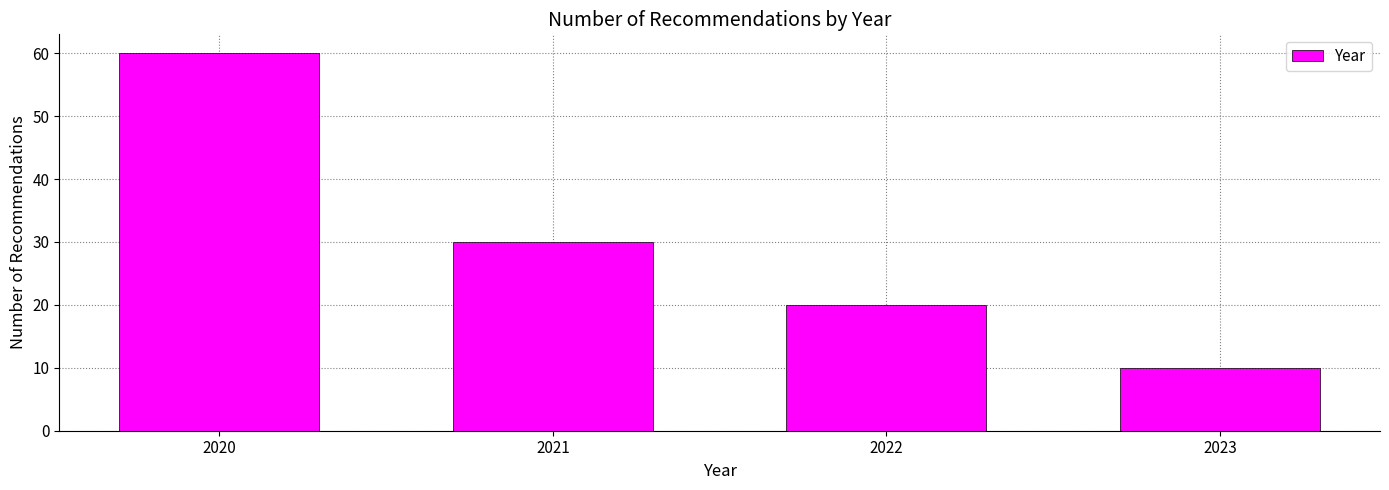

Reading left to right, list all the values displayed in this chart.

60	30	20	10